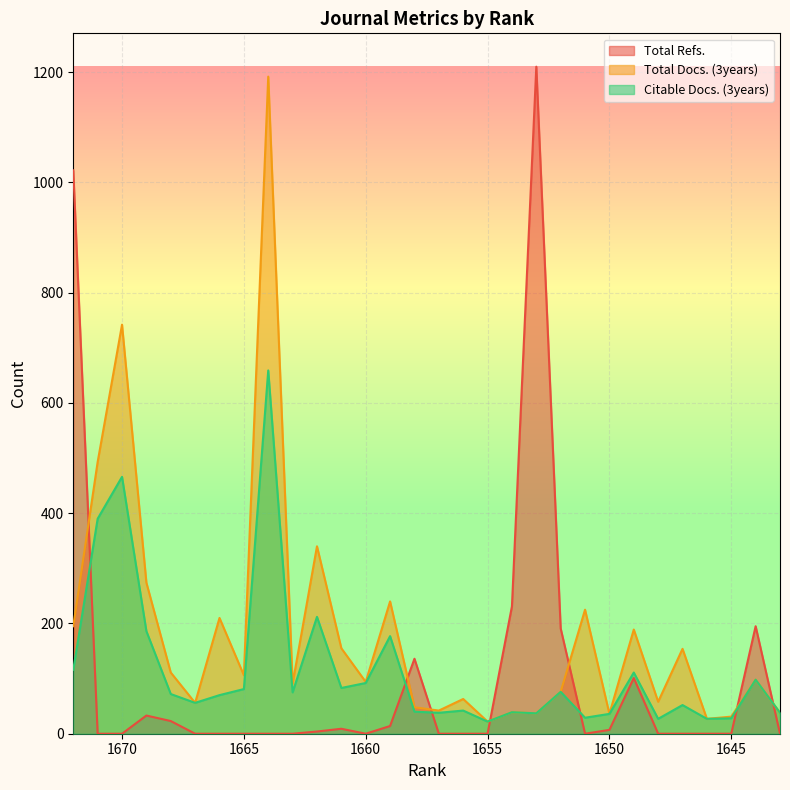

What is the total value across all series at 1647?

206